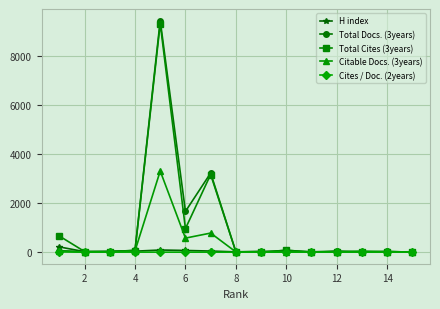

At how many categories does at least one series exceed 1876?

2